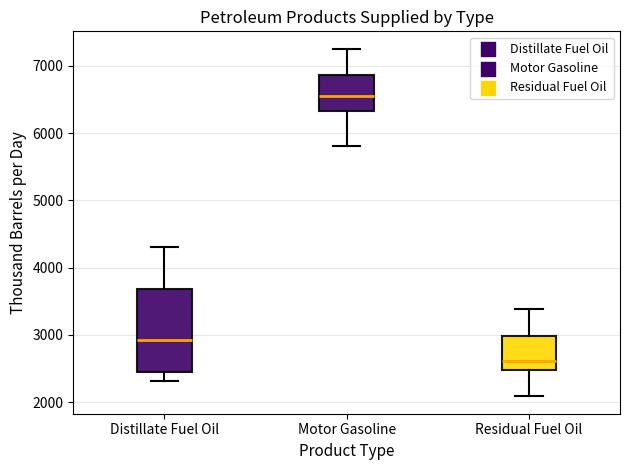

Where does the lower whisker of the box for Distillate Fuel Oil end on the y-axis? The values are not printed on the chart, so give them approximately, as read against the axis.

2300